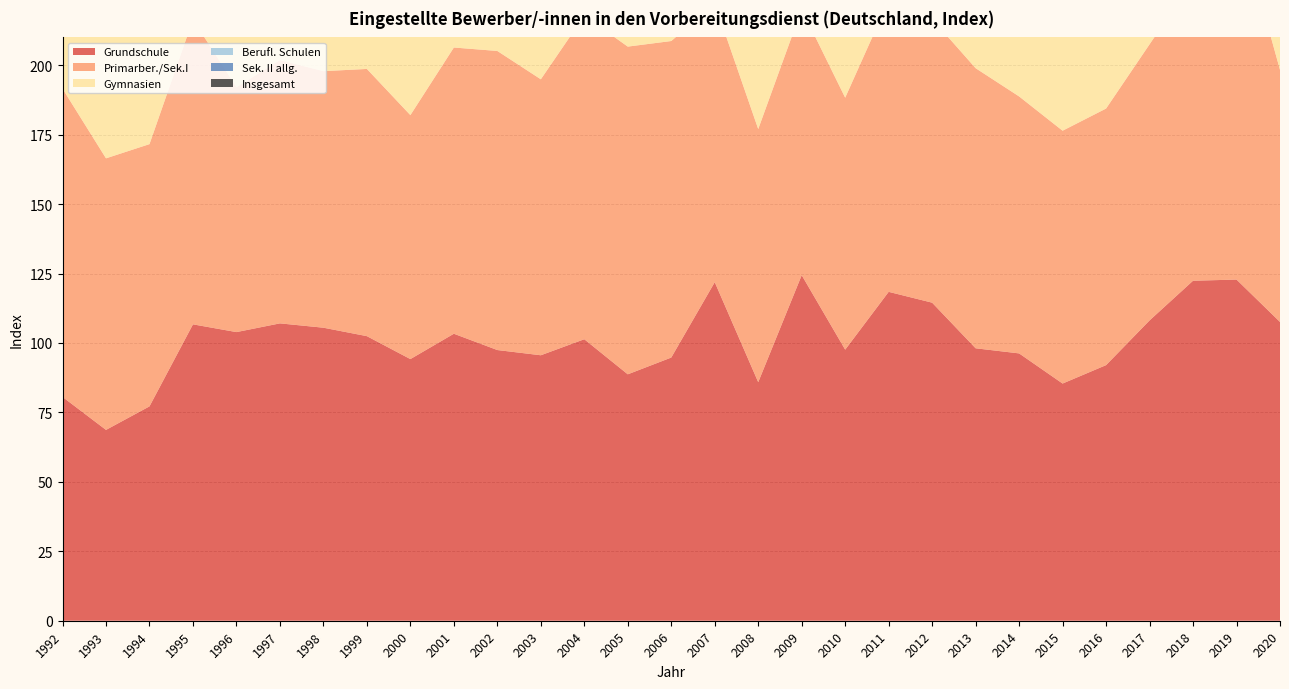

Reading right to left, extract all data points from this chart.

Grundschule: 2020=107.6	2019=122.8	2018=122.4	2017=108.1	2016=92.0	2015=85.4	2014=96.2	2013=98.1	2012=114.5	2011=118.4	2010=97.6	2009=124.4	2008=85.9	2007=121.9	2006=94.8	2005=88.7	2004=101.3	2003=95.6	2002=97.5	2001=103.3	2000=94.2	1999=102.5	1998=105.5	1997=107.0	1996=103.9	1995=106.7	1994=77.2	1993=68.7	1992=80.6
Primarber./Sek.I: 2020=90.8	2019=131.9	2018=108.1	2017=99.4	2016=92.4	2015=91.0	2014=92.5	2013=100.8	2012=102.1	2011=104.8	2010=90.7	2009=95.7	2008=91.1	2007=100.3	2006=114.0	2005=118.0	2004=116.5	2003=99.3	2002=107.7	2001=103.0	2000=87.8	1999=96.2	1998=92.4	1997=94.8	1996=88.2	1995=109.8	1994=94.4	1993=97.8	1992=111.0
Gymnasien: 2020=121.3	2019=166.1	2018=149.6	2017=140.7	2016=104.9	2015=110.0	2014=112.3	2013=105.0	2012=117.0	2011=114.3	2010=132.9	2009=154.3	2008=138.9	2007=121.1	2006=152.7	2005=127.7	2004=125.8	2003=171.8	2002=152.3	2001=123.9	2000=111.9	1999=112.2	1998=131.3	1997=121.1	1996=114.8	1995=190.2	1994=147.6	1993=192.3	1992=146.8
Berufl. Schulen: 2020=100.7	2019=141.4	2018=130.4	2017=113.4	2016=92.6	2015=99.3	2014=103.7	2013=104.5	2012=117.2	2011=111.3	2010=96.7	2009=110.5	2008=103.3	2007=102.9	2006=91.6	2005=98.7	2004=90.2	2003=98.1	2002=97.7	2001=91.7	2000=92.6	1999=85.8	1998=83.2	1997=95.8	1996=88.6	1995=115.6	1994=85.3	1993=101.1	1992=81.1
Sek. II allg.: 2020=97.2	2019=121.3	2018=114.7	2017=102.7	2016=97.7	2015=94.0	2014=95.0	2013=95.4	2012=108.2	2011=107.3	2010=91.0	2009=108.8	2008=97.8	2007=110.9	2006=110.4	2005=103.1	2004=98.0	2003=107.2	2002=95.3	2001=88.5	2000=89.5	1999=94.3	1998=82.7	1997=85.5	1996=81.9	1995=112.6	1994=87.1	1993=95.5	1992=93.3
Insgesamt: 2020=101.7	2019=129.9	2018=121.0	2017=108.9	2016=95.8	2015=94.5	2014=97.5	2013=100.3	2012=110.5	2011=109.9	2010=97.8	2009=115.2	2008=97.5	2007=107.4	2006=106.8	2005=104.8	2004=101.1	2003=107.7	2002=101.8	2001=97.9	2000=92.9	1999=95.8	1998=90.3	1997=96.5	1996=92.0	1995=117.4	1994=90.9	1993=100.8	1992=105.7